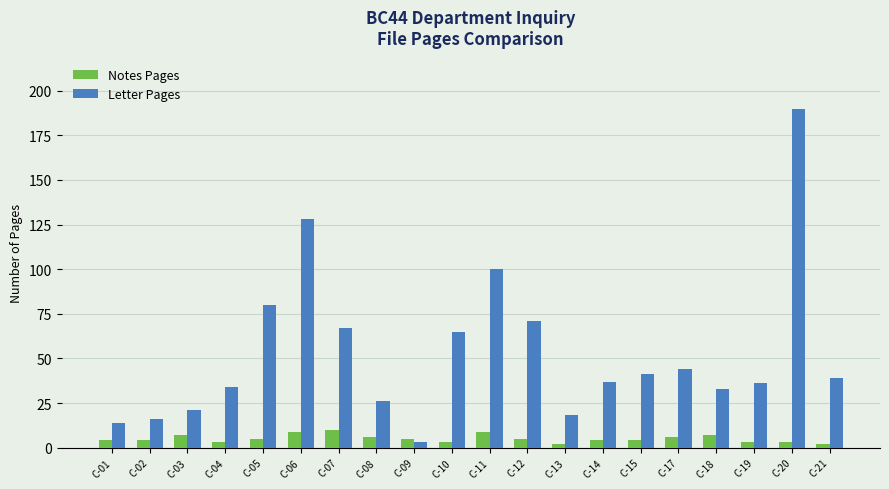

How many categories are shown in the chart?

20